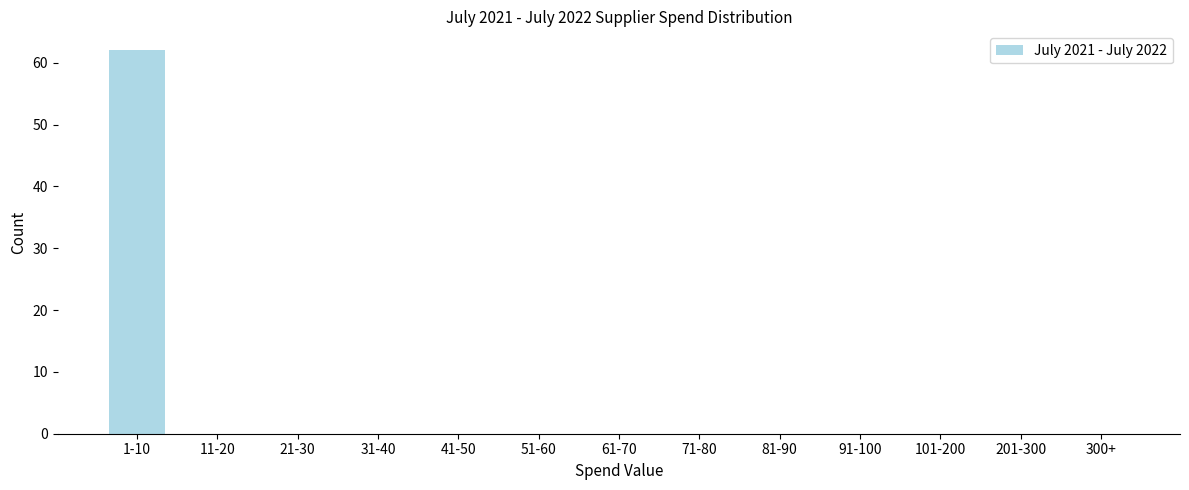

Reading right to left, what are all the values shown in this chart?

300+=0	201-300=0	101-200=0	91-100=0	81-90=0	71-80=0	61-70=0	51-60=0	41-50=0	31-40=0	21-30=0	11-20=0	1-10=62